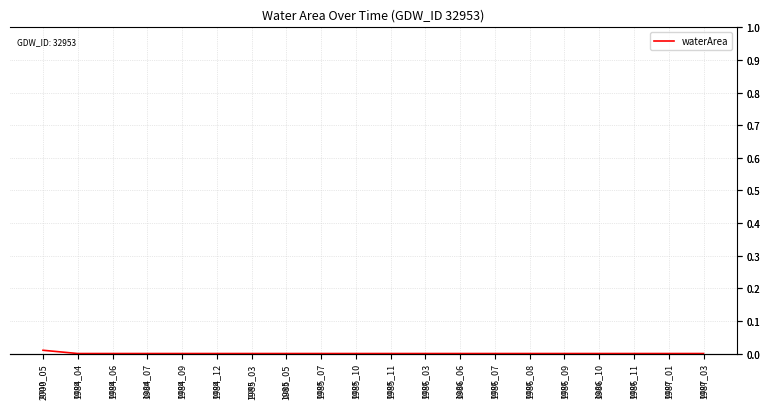

Which category has the highest value across all series?

2000_05